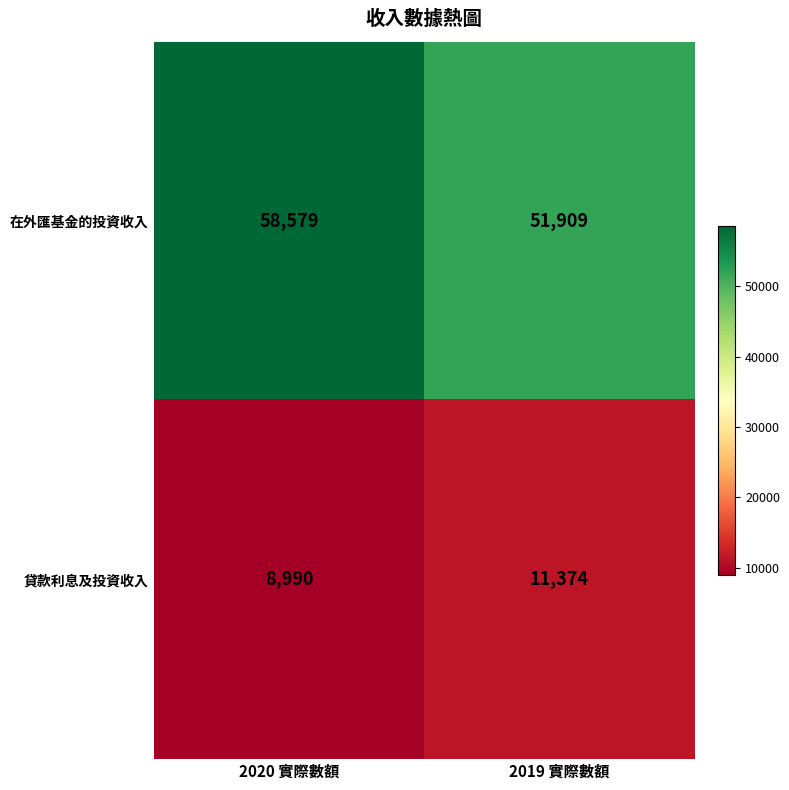

Between 2020 實際數額 and 2019 實際數額, which series saw the biggest shift?

在外匯基金的投資收入